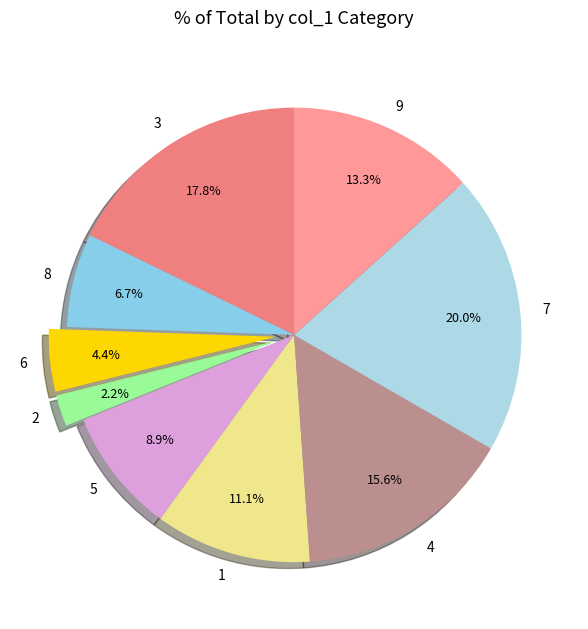

True or false: 1 accounts for 26% of the total.

False